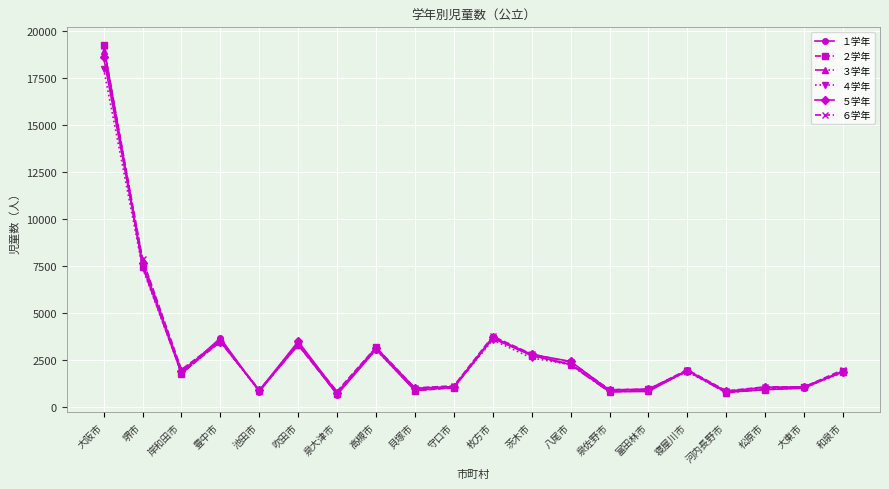

Where is the first local maximum for ４学年?

豊中市